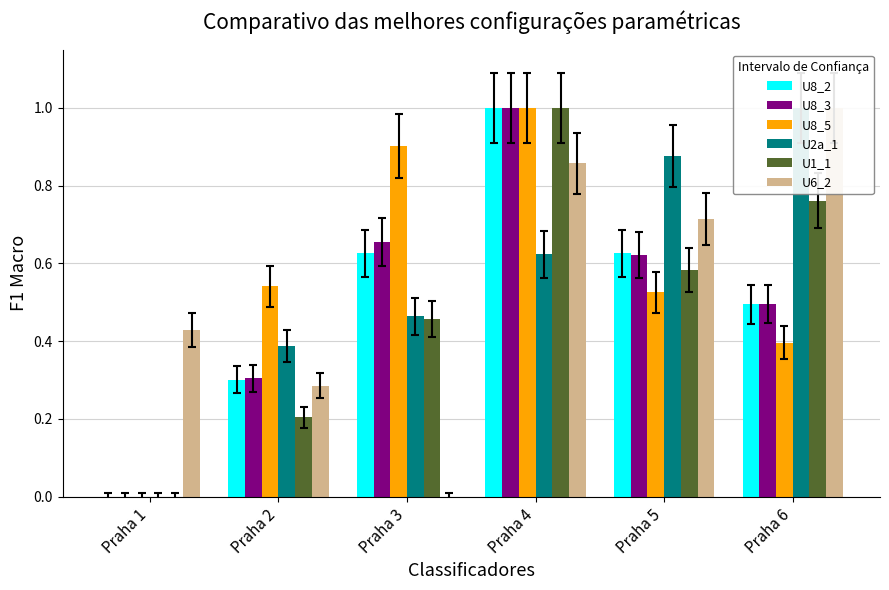

What is the difference between the U6_2 values at Praha 4 and Praha 5?

0.1